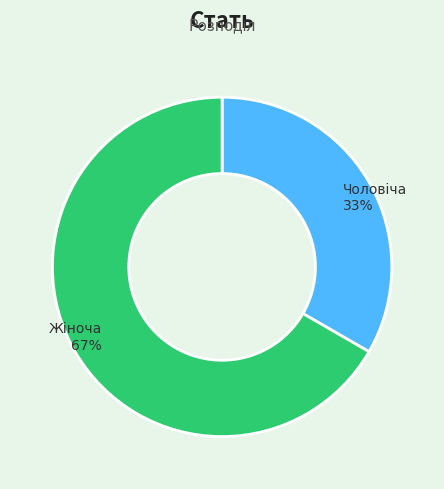

Is there any slice that represents more than half of the pie?

Yes